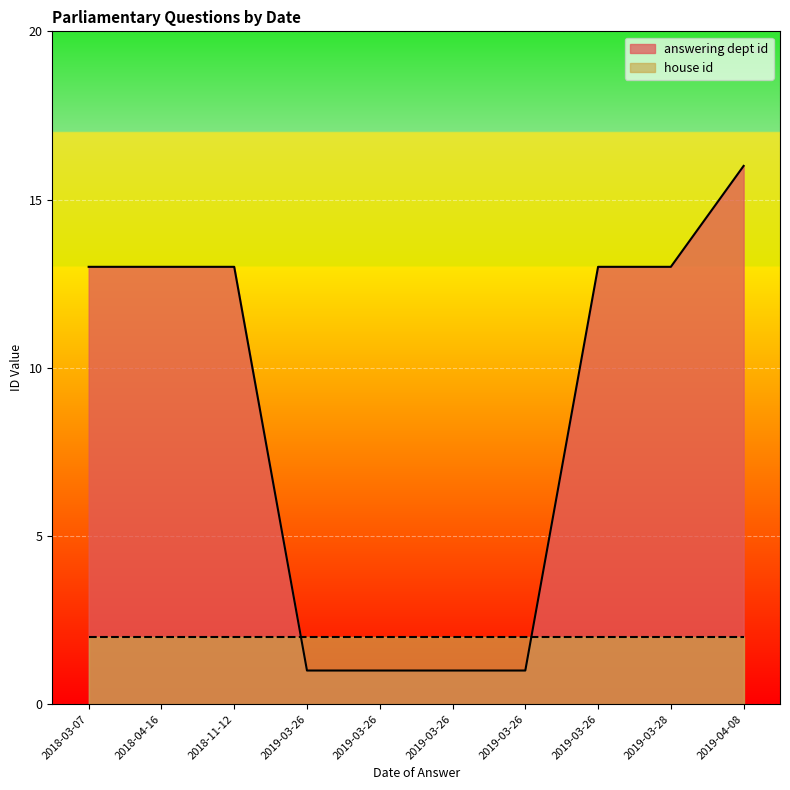

How many categories are shown in the chart?

10